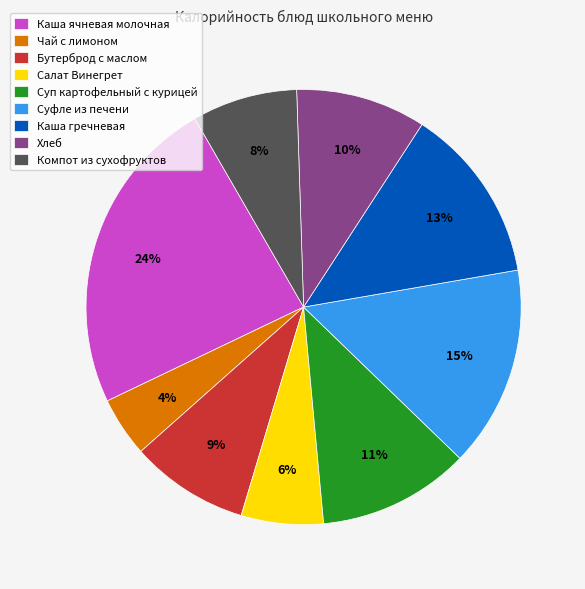

Does Бутерброд с маслом represent more than half of the total?

No